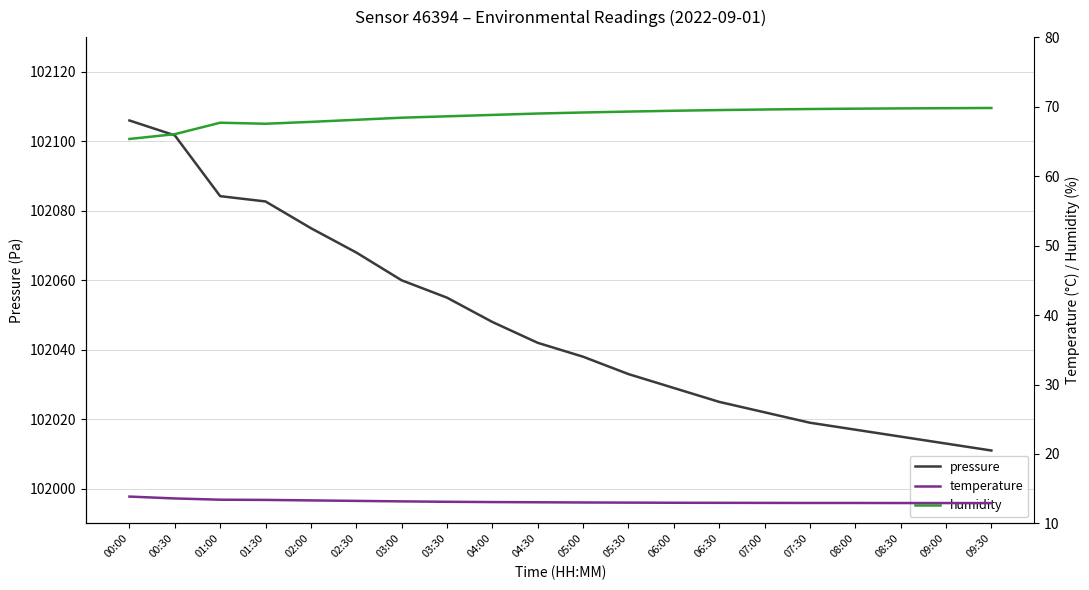

At how many categories does at least one series exceed 100951?

20